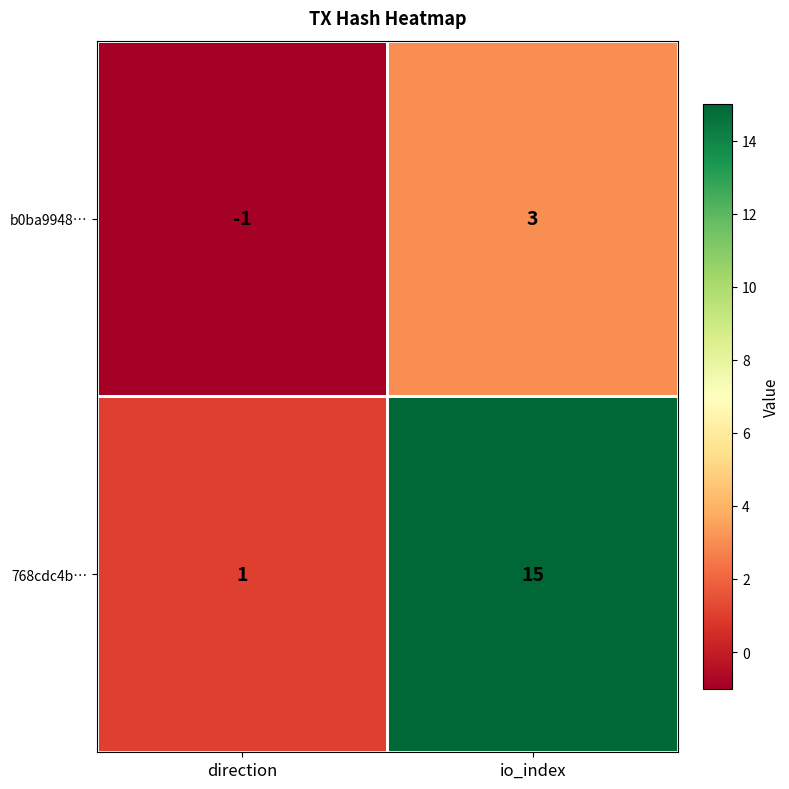

Between direction and io_index, which series saw the biggest shift?

768cdc4b…